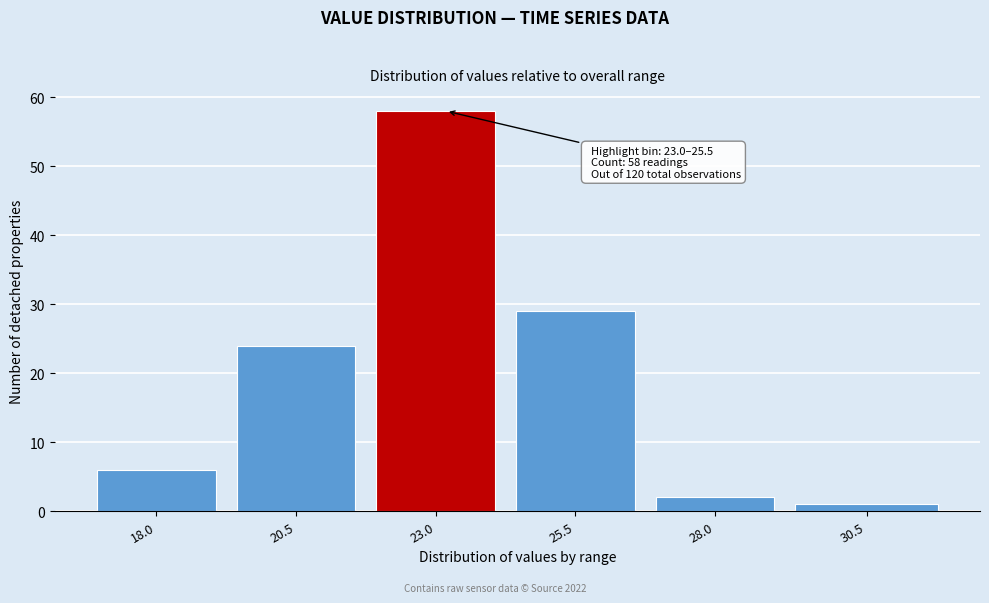

Reading left to right, what are all the values shown in this chart?

6	24	58	29	2	1